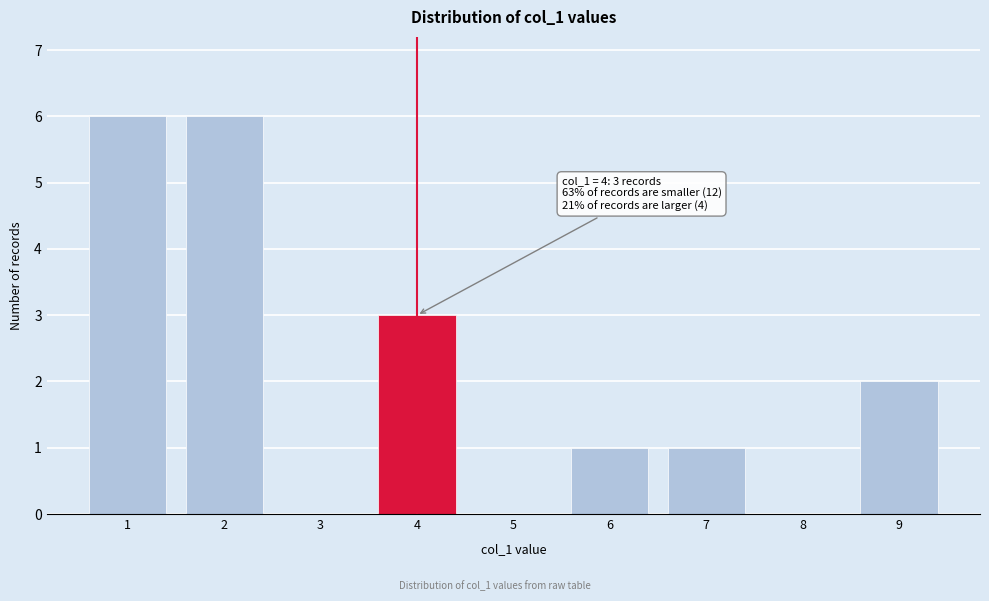

Reading left to right, what are all the values shown in this chart?

1=6	2=6	3=0	4=3	5=0	6=1	7=1	8=0	9=2